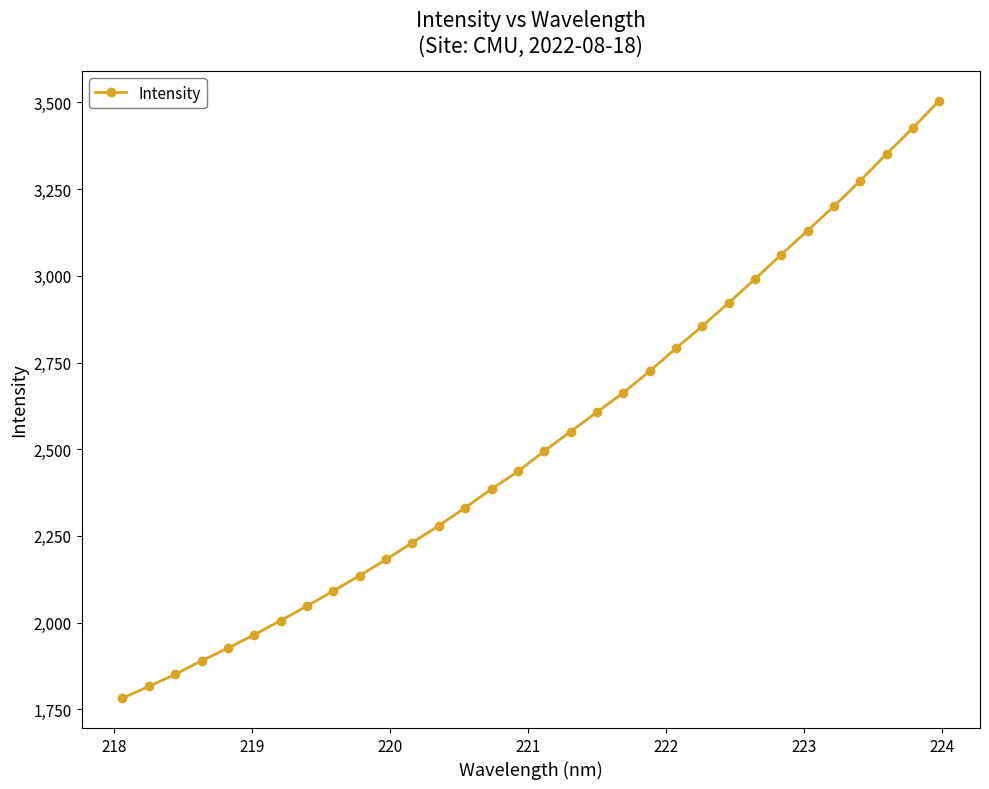

What is the value of the 19th point from the left?

2606.8